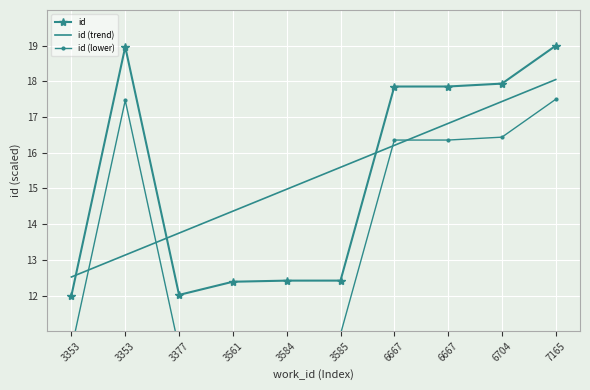

At how many categories does at least one series exceed 18?

2